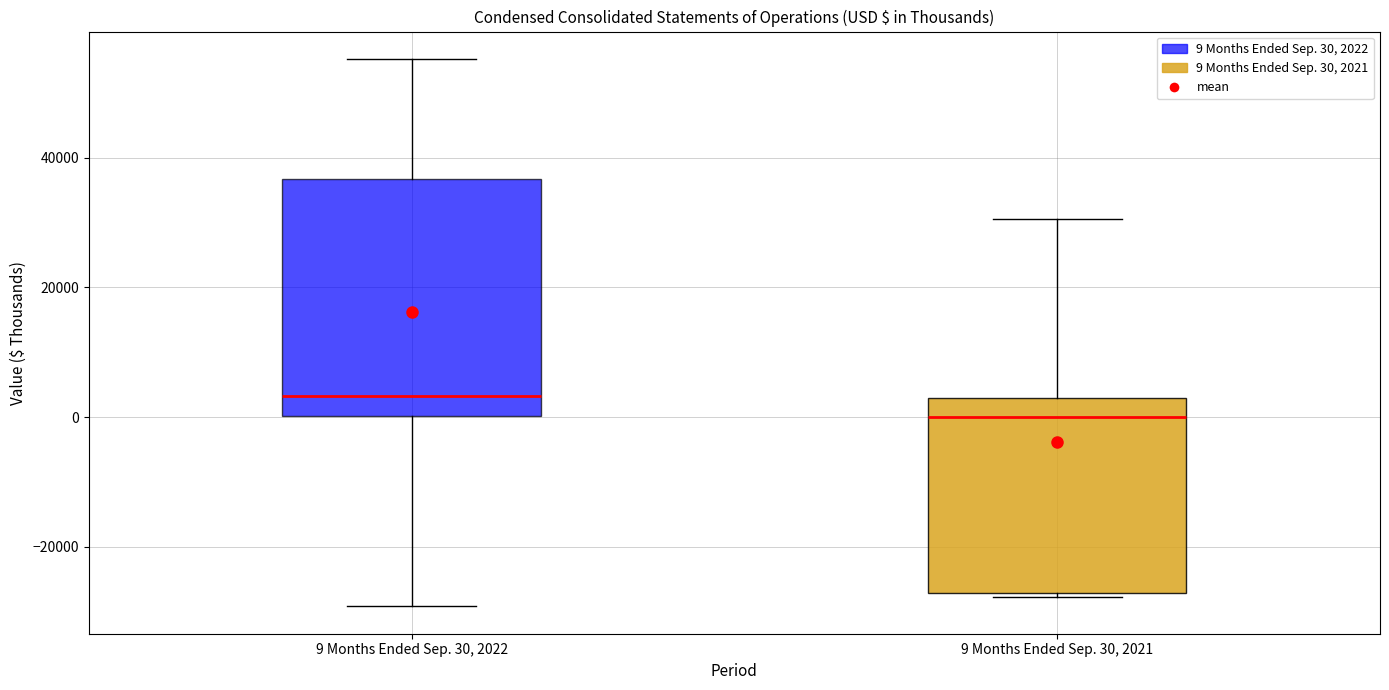

Reading left to right, read every box against the y-axis: the position of its median line, the range the box covers, and the ends of its whiskers. The values are not printed on the chart, so give them approximately, as read against the axis.

9 Months Ended Sep. 30, 2022: median 4000, box 0 to 36000, whiskers -30000 to 56000
9 Months Ended Sep. 30, 2021: median 0, box -28000 to 2000, whiskers -28000 (just below the box's lower edge) to 30000